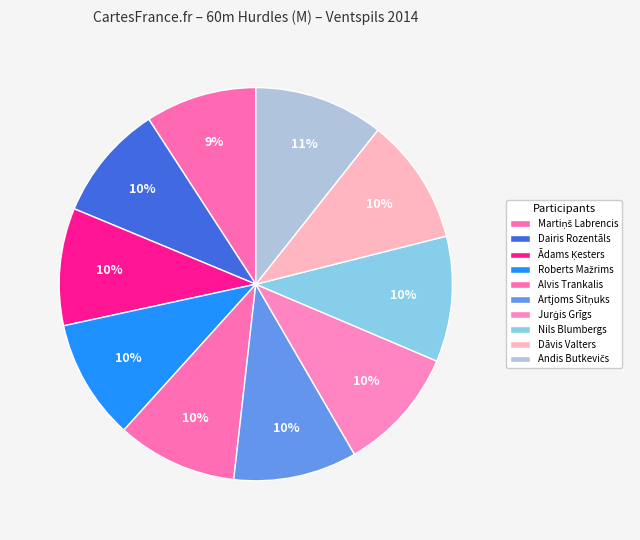

To the nearest percent, what is the average slice percentage?

10%